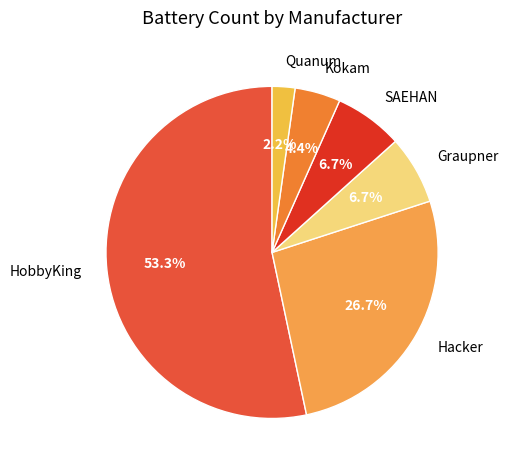

What is the smallest slice in the pie chart?

Quanum